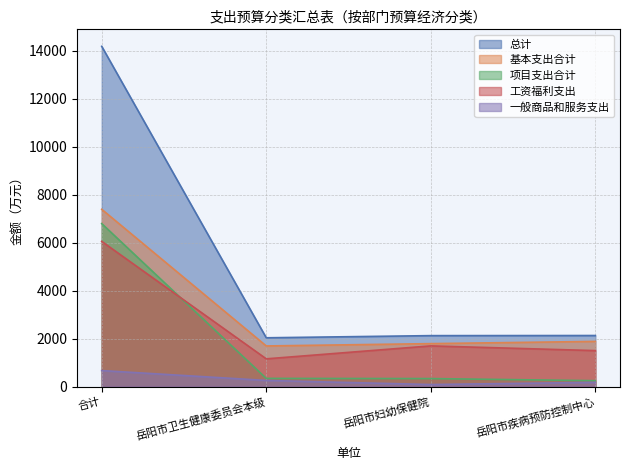

What is the difference between the second highest and second lowest values in the 总计 series?

4.9